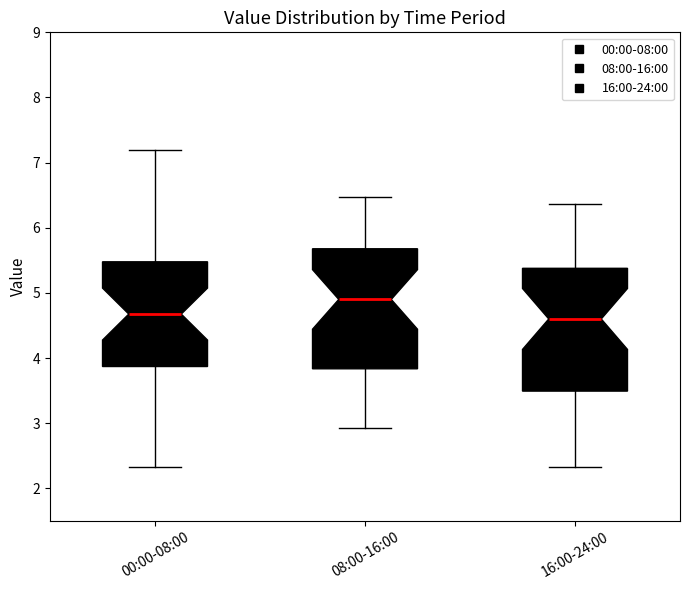

Reading left to right, read every box against the y-axis: the position of its median line, the range the box covers, and the ends of its whiskers. The values are not printed on the chart, so give them approximately, as read against the axis.

00:00-08:00: median 4.7, box 3.9 to 5.5, whiskers 2.3 to 7.2
08:00-16:00: median 4.9, box 3.8 to 5.7, whiskers 2.9 to 6.5
16:00-24:00: median 4.6, box 3.5 to 5.4, whiskers 2.3 to 6.4